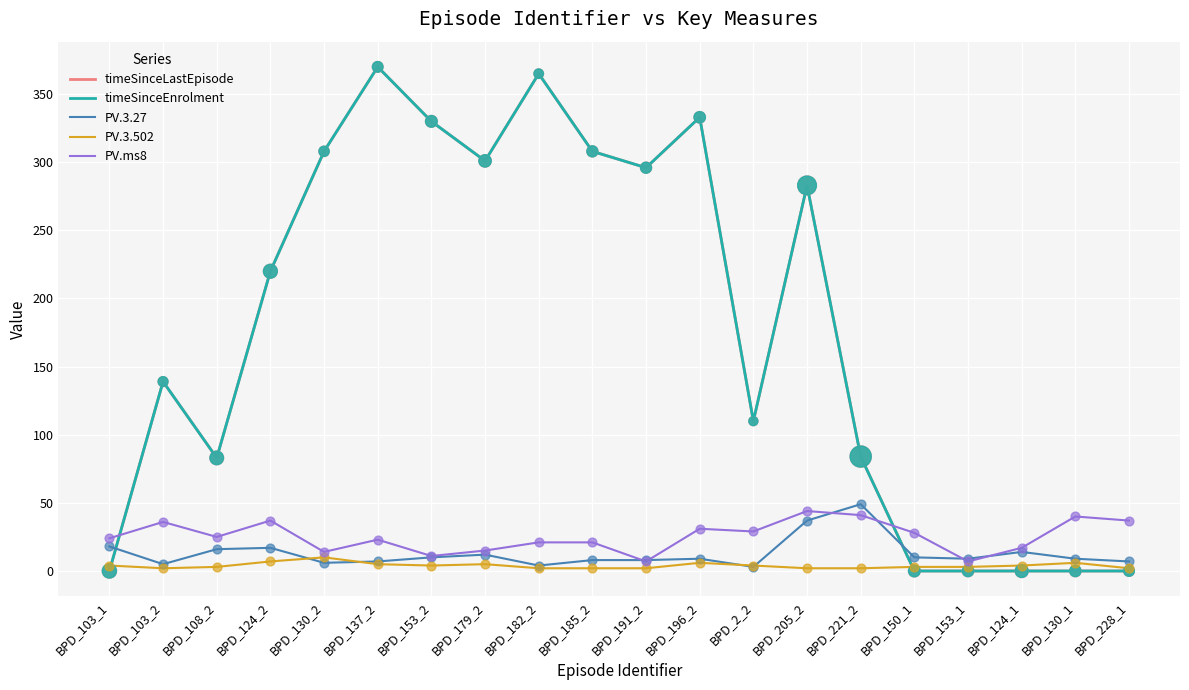

What is the total value across all series at BPD_130_1?

55